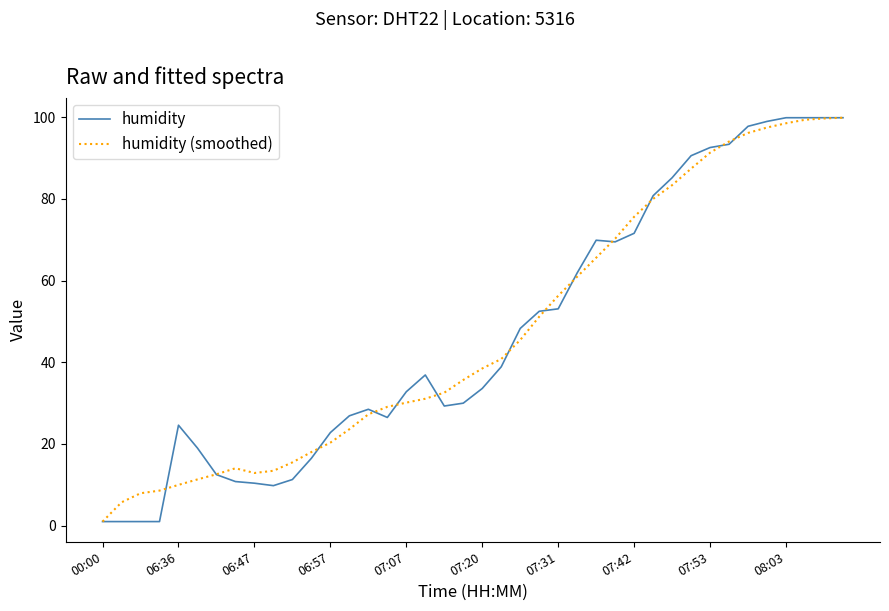

How many distinct data groups are displayed?

2